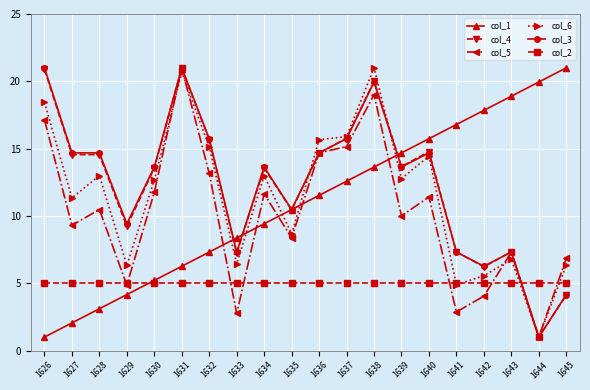

Where is the first local minimum for col_6?

1627